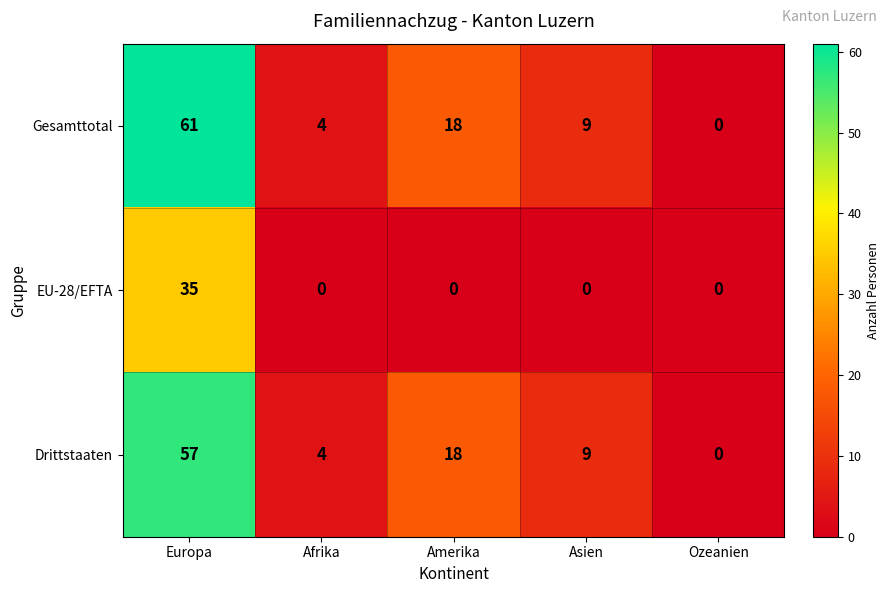

At which category is the sum across all series the highest?

Europa